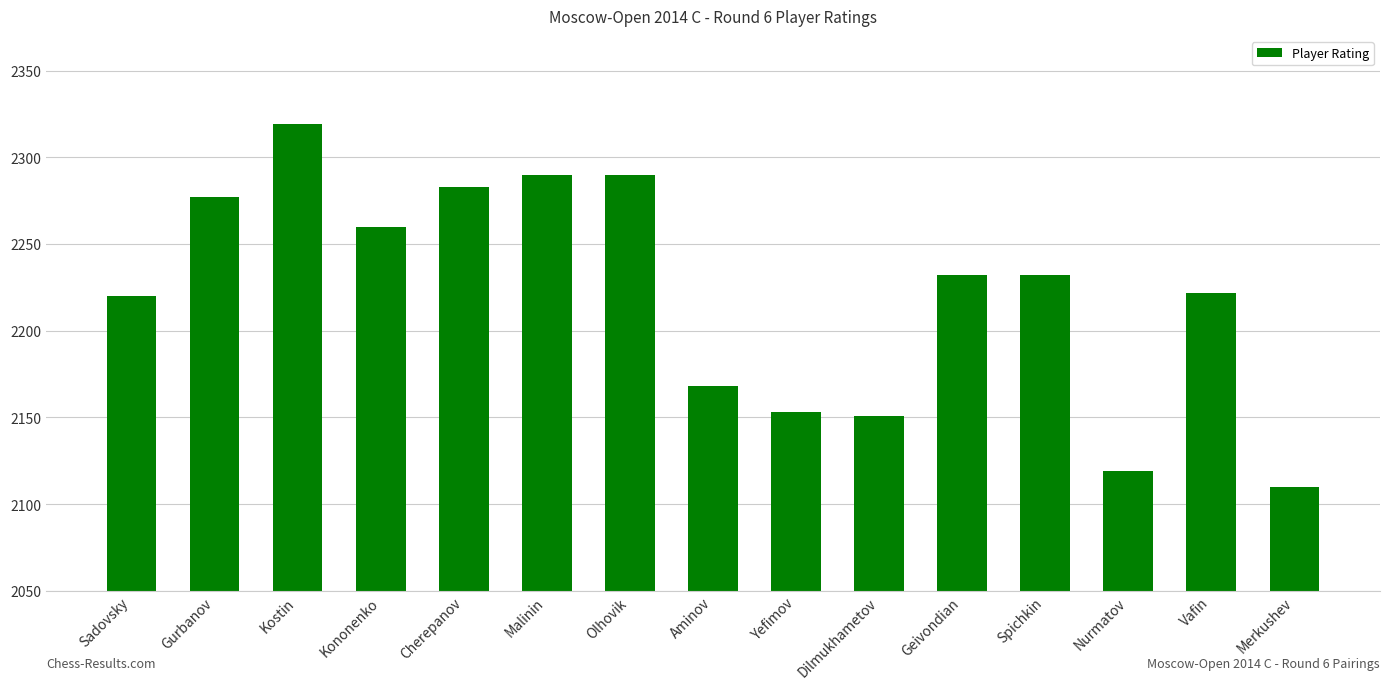

Count the number of categories in the chart.

15